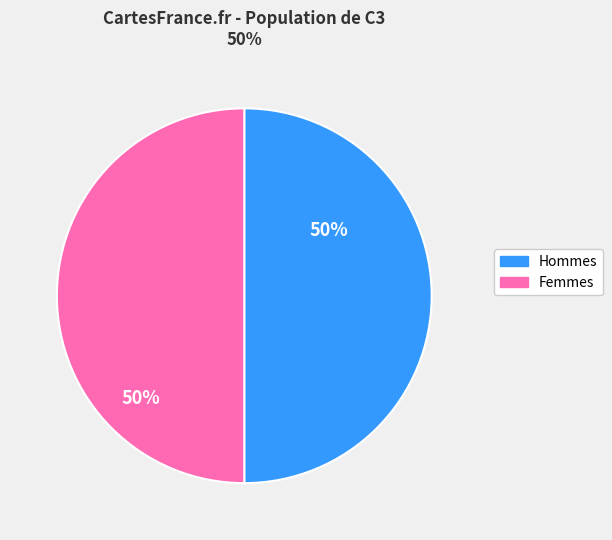

To the nearest percent, what is the average slice percentage?

50%